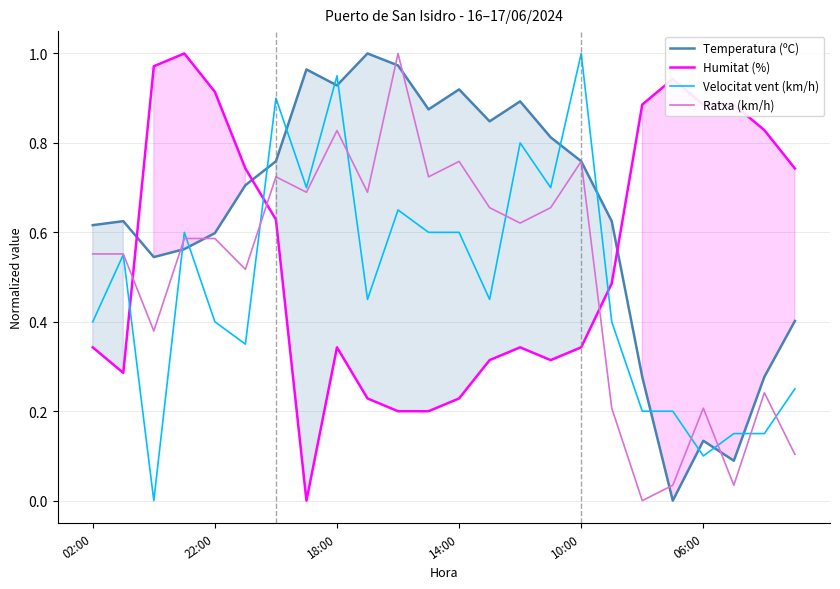

Reading left to right, what are all the values shown in this chart?

Temperatura (ºC): 0.6	0.6	0.5	0.6	0.6	0.7	0.8	1.0	0.9	1.0	1.0	0.9	0.9	0.8	0.9	0.8	0.8	0.6	0.3	0.0	0.1	0.1	0.3	0.4
Humitat (%): 0.3	0.3	1.0	1.0	0.9	0.7	0.6	0.0	0.3	0.2	0.2	0.2	0.2	0.3	0.3	0.3	0.3	0.5	0.9	0.9	0.9	0.9	0.8	0.7
Velocitat vent (km/h): 0.4	0.6	0.0	0.6	0.4	0.3	0.9	0.7	0.9	0.5	0.7	0.6	0.6	0.5	0.8	0.7	1.0	0.4	0.2	0.2	0.1	0.1	0.1	0.2
Ratxa (km/h): 0.6	0.6	0.4	0.6	0.6	0.5	0.7	0.7	0.8	0.7	1.0	0.7	0.8	0.7	0.6	0.7	0.8	0.2	0.0	0.0	0.2	0.0	0.2	0.1